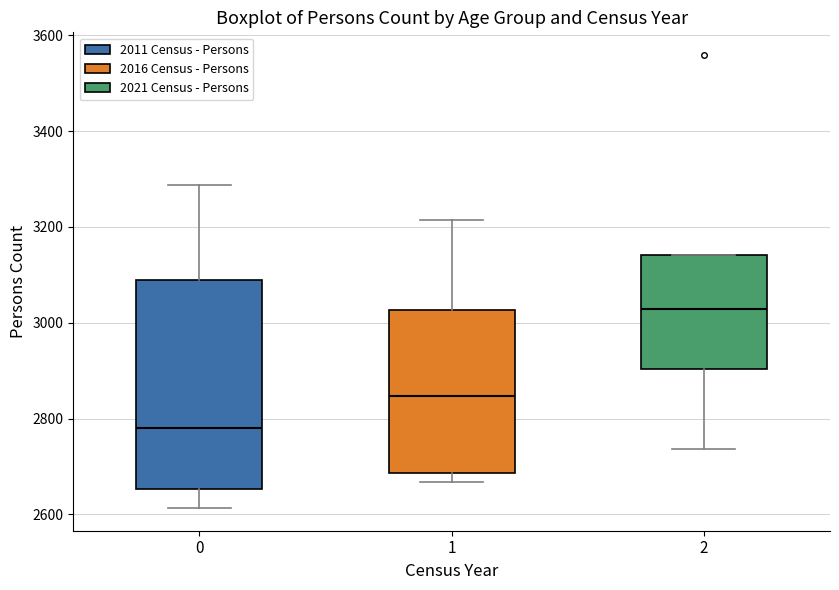

Which box is the tallest, from its lower edge to its upper edge?

0